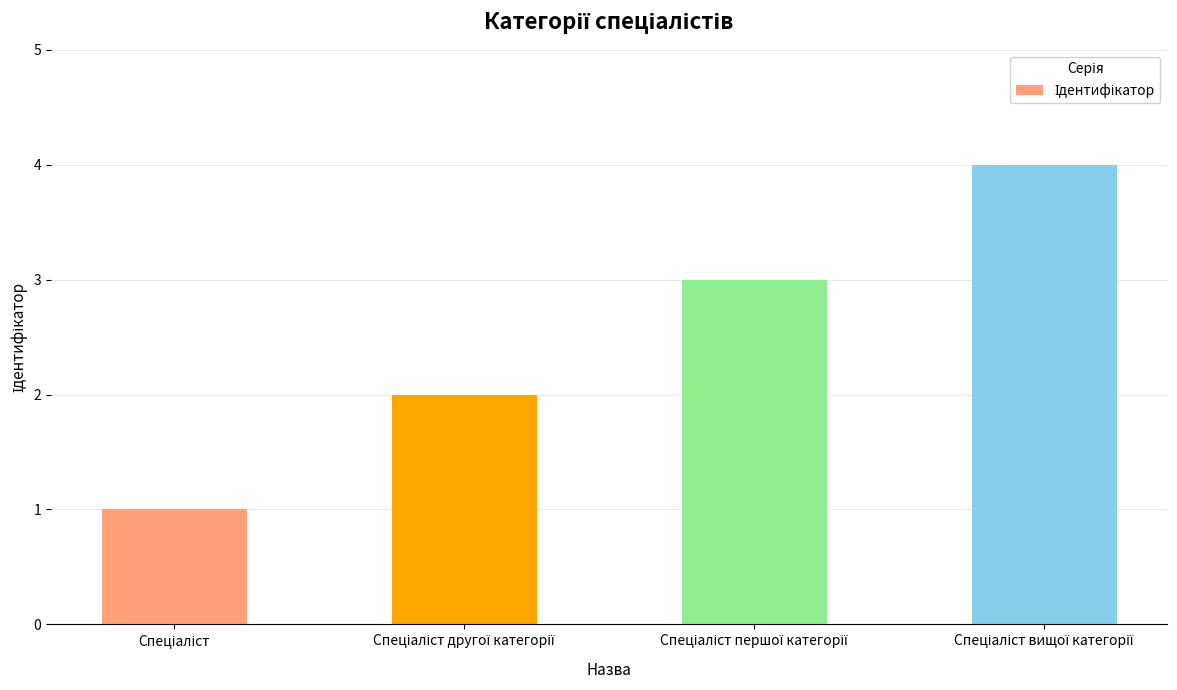

What is the greatest value displayed?

4